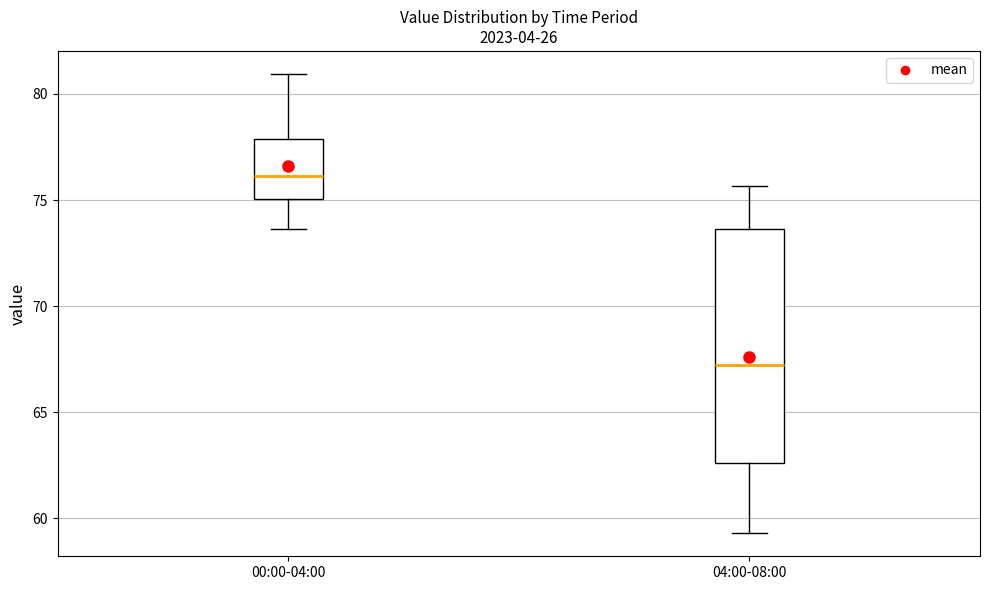

Which box has the lowest median line?

04:00-08:00